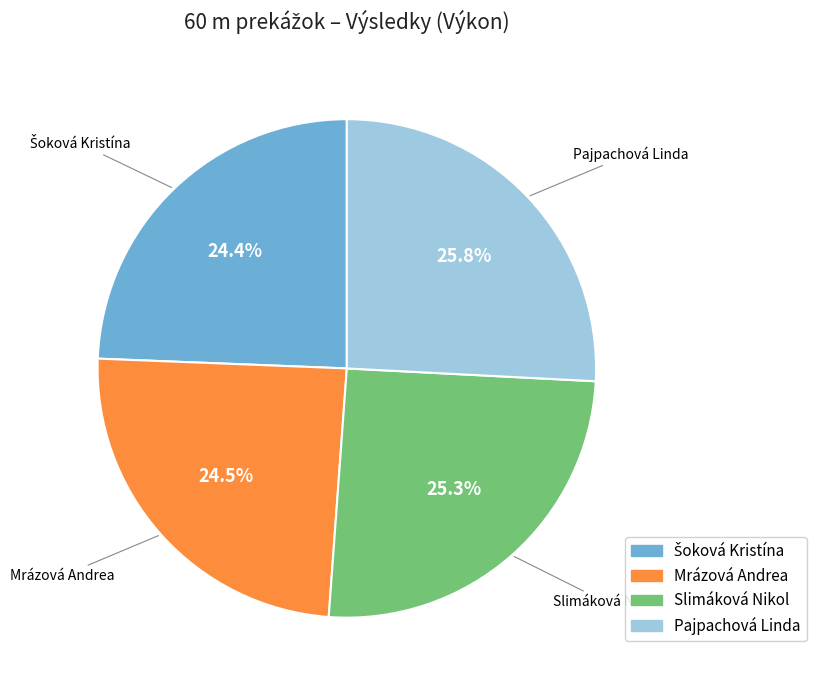

Is there any slice that represents more than half of the pie?

No